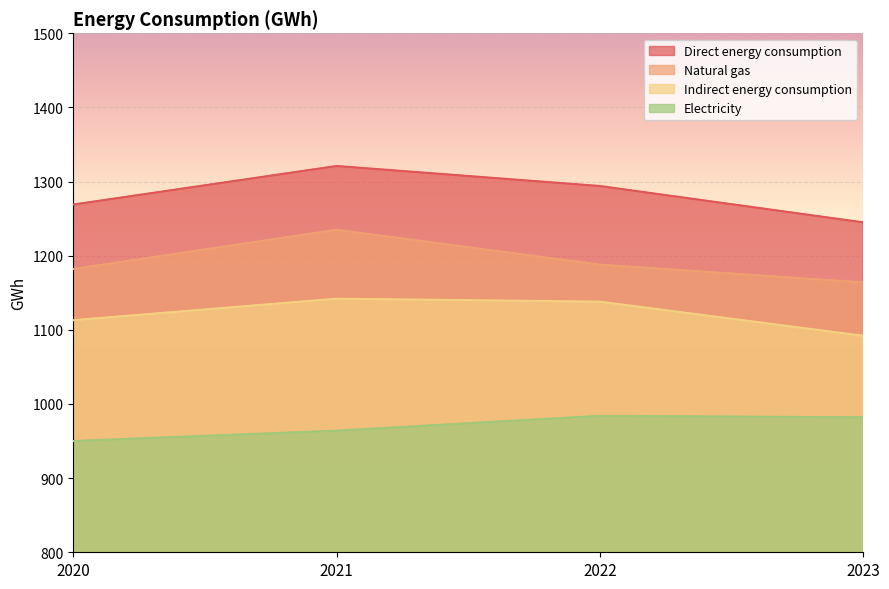

Where is Electricity nearest to the value 967?

2021